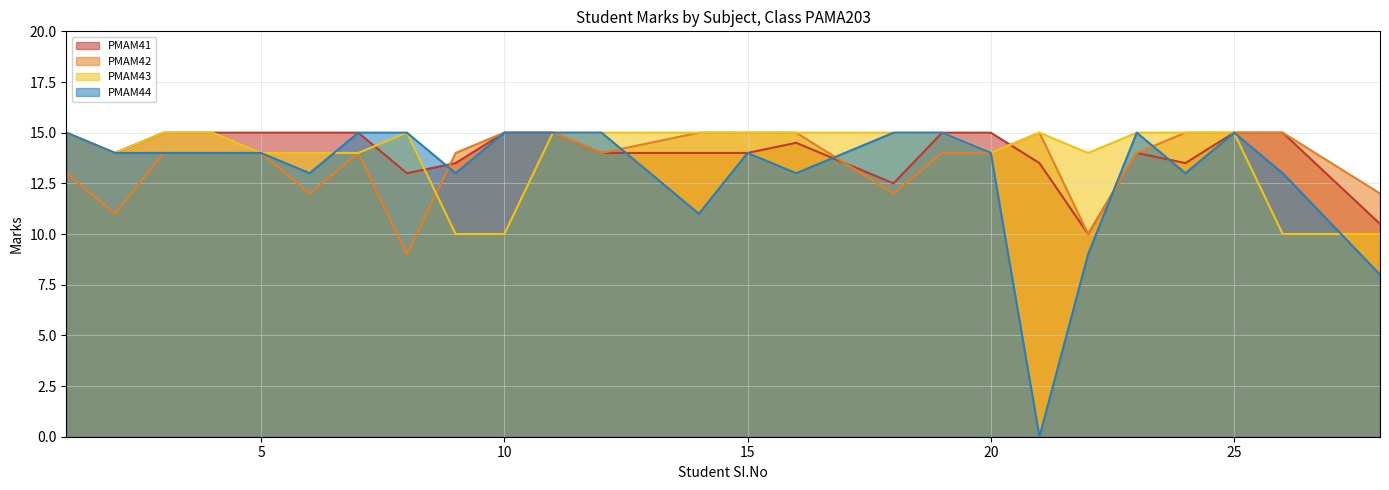

The value of PMAM41 at 26 is 15.0. True or false?

True